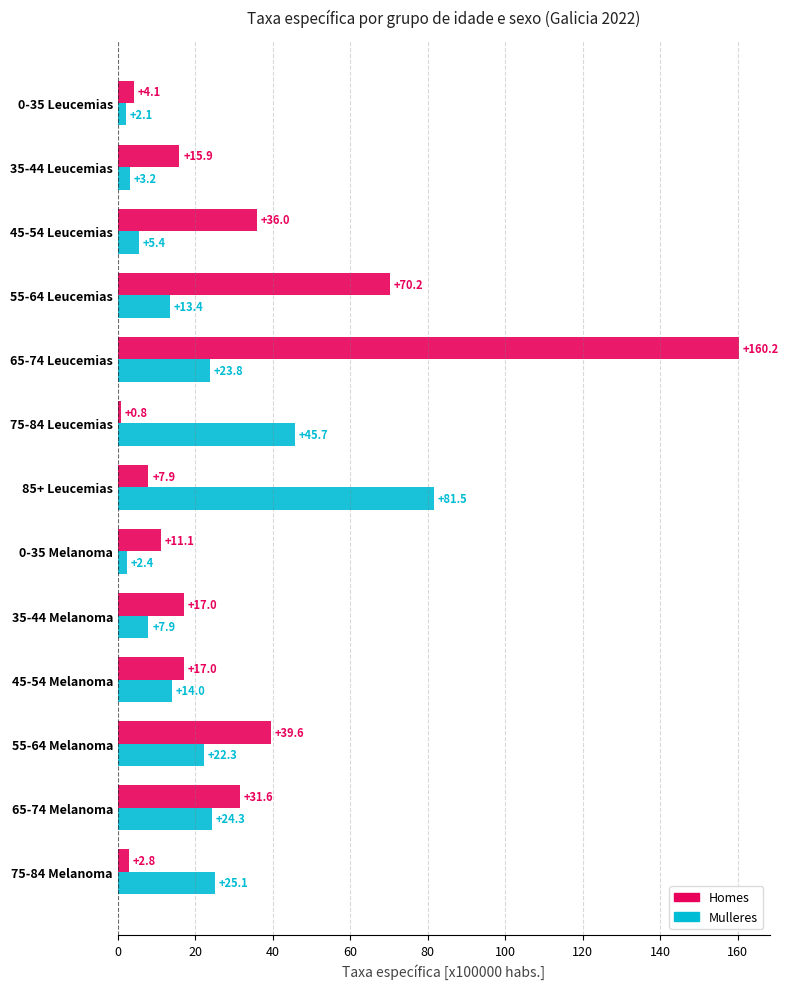

Where is Mulleres nearest to the value 41?

75-84 Leucemias